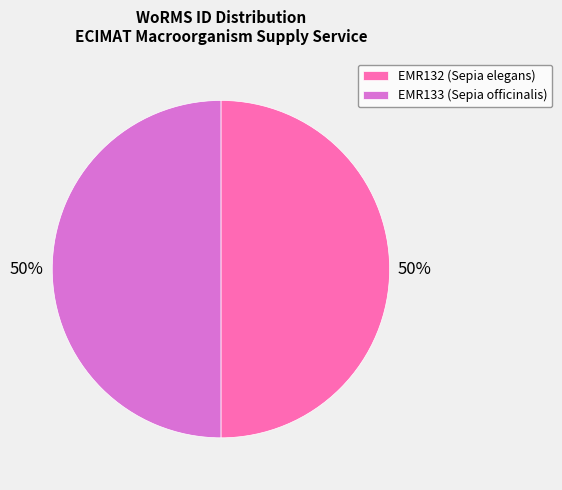

Do EMR133 (Sepia officinalis) and EMR132 (Sepia elegans) together represent more than half of the pie?

Yes